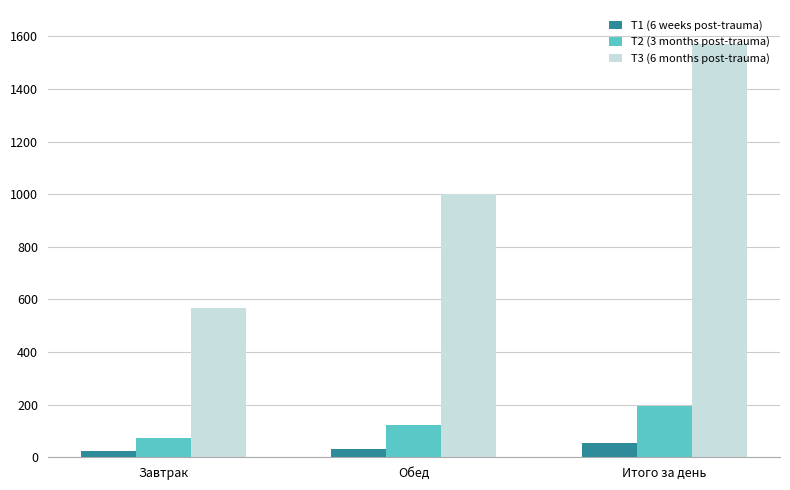

What is the label of the 2nd bar from the left?

Обед